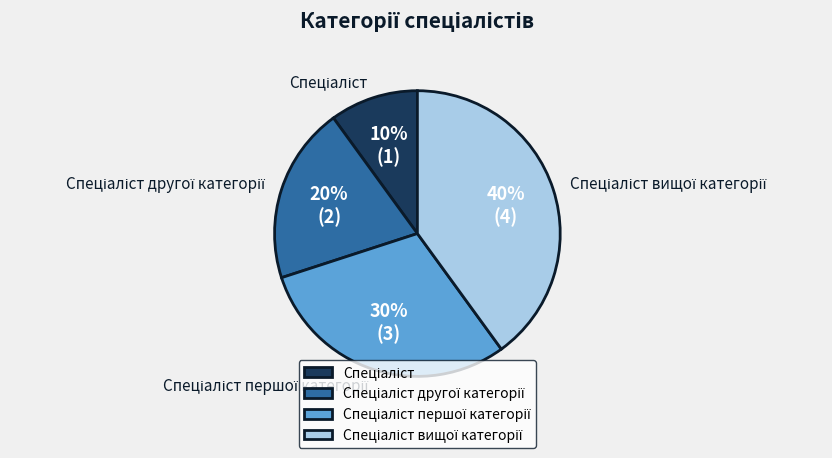

To the nearest percent, what is the difference between the largest and smallest slice percentages?

30%